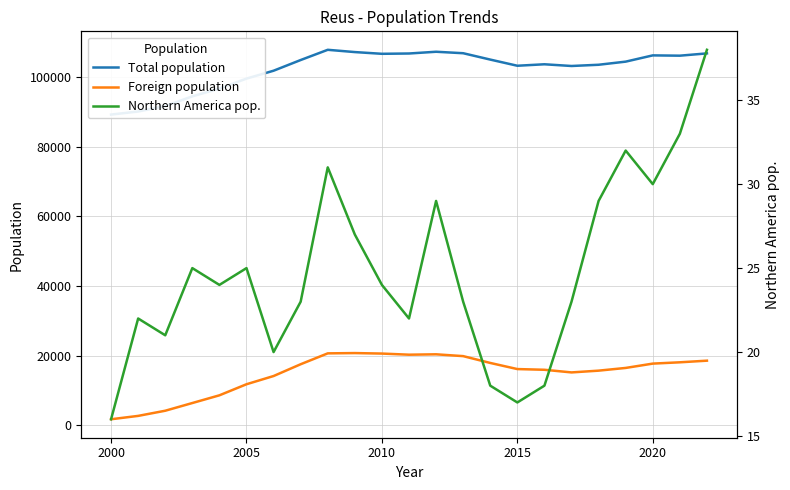

True or false: Foreign population has more than 2 points higher than both neighbors.

False